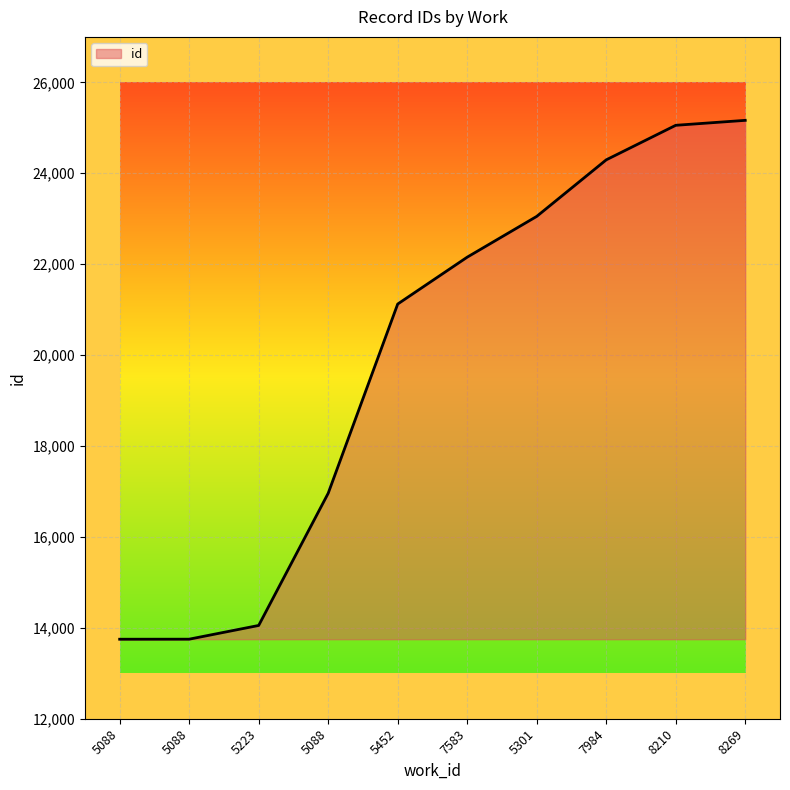

Does the chart have visible grid lines?

Yes